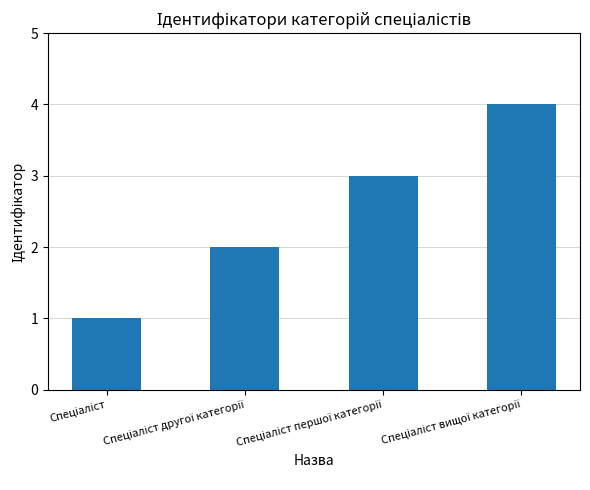

Does the chart contain any negative values?

No